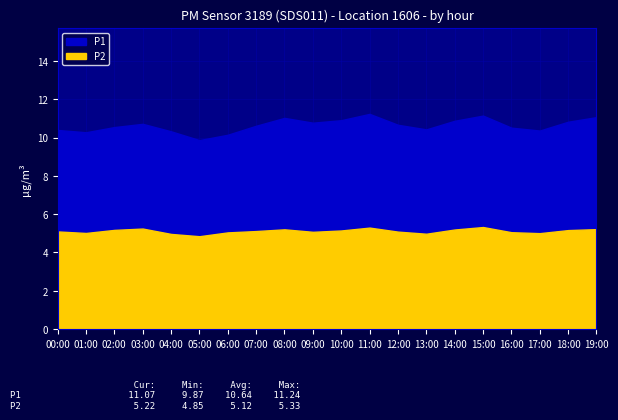

Does the chart display data point markers on the line(s)?

No